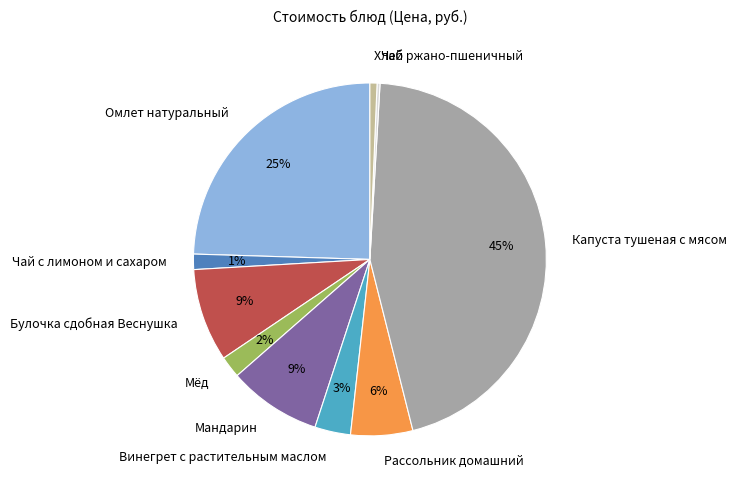

What percentage is the Винегрет с растительным маслом slice, to the nearest percent?

3%